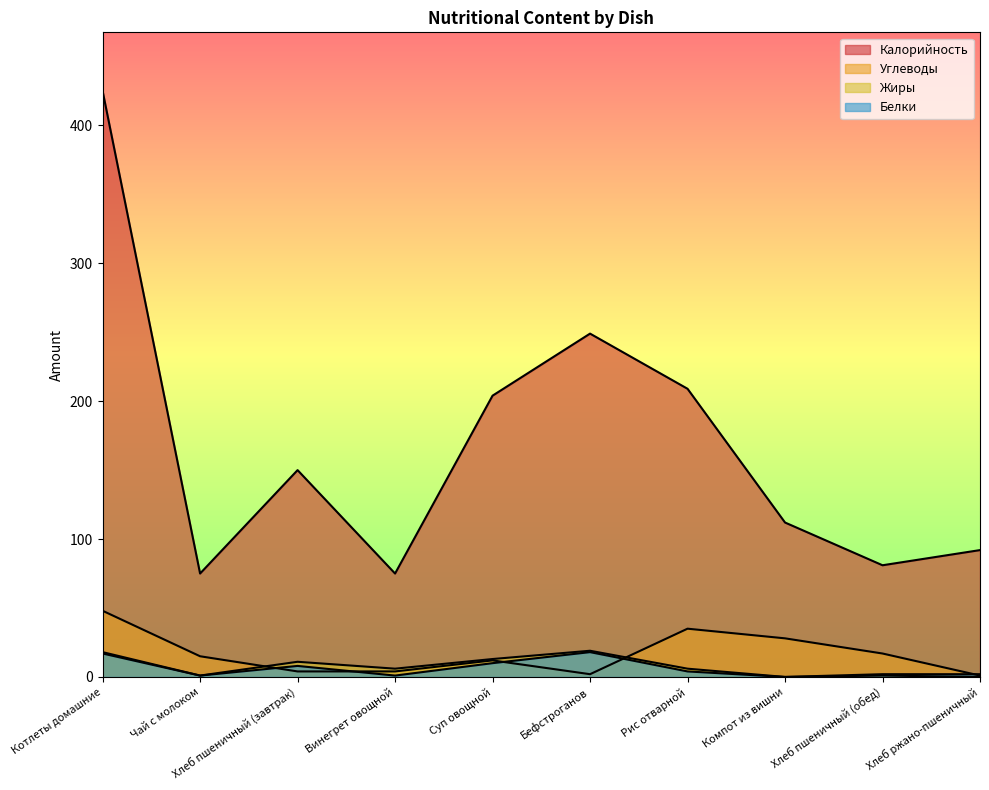

True or false: Калорийность has more than 1 interior local peaks.

True